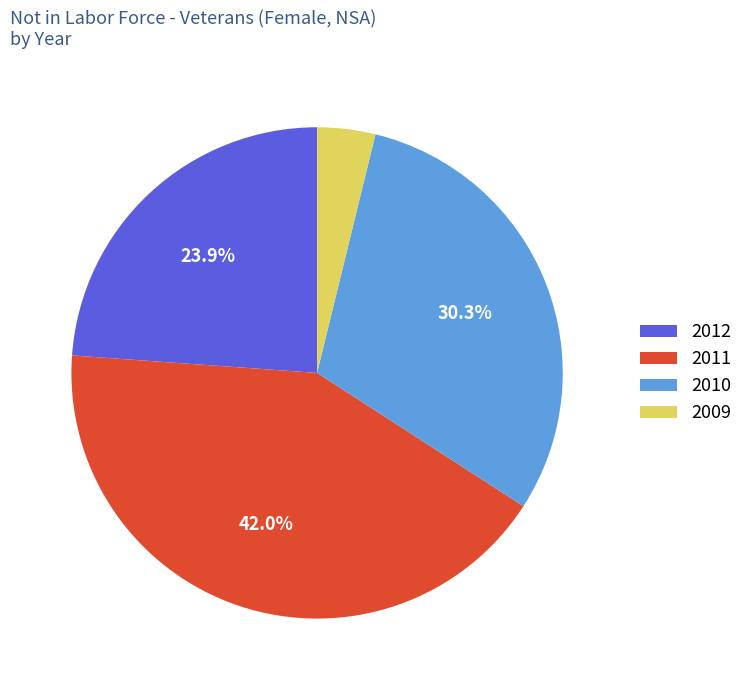

Which category has the smallest portion of the pie?

2009